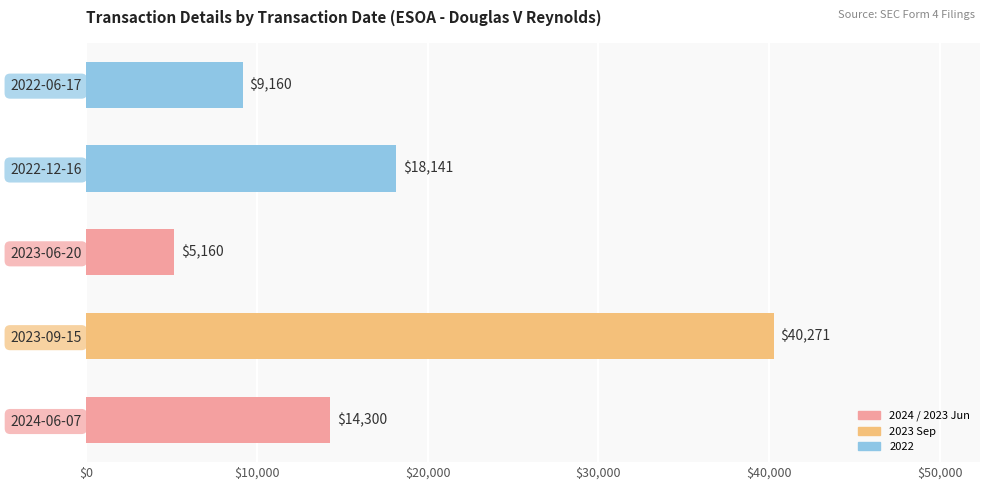

Count the number of data series in this chart.

1